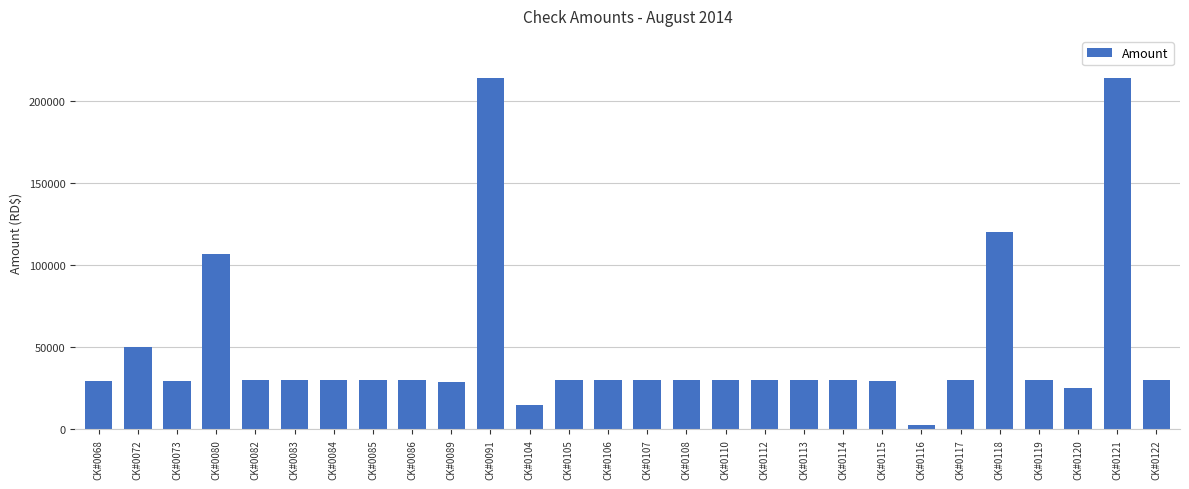

How many categories are shown in the chart?

28